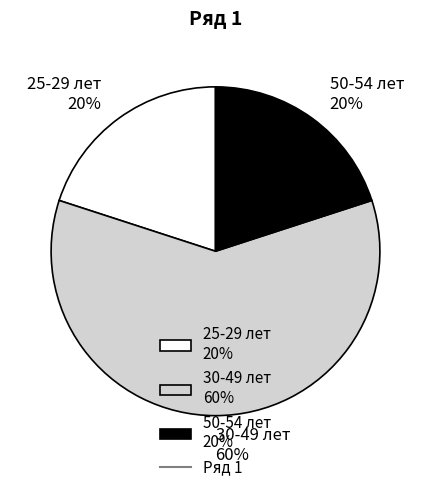

Is there any slice that represents more than half of the pie?

Yes